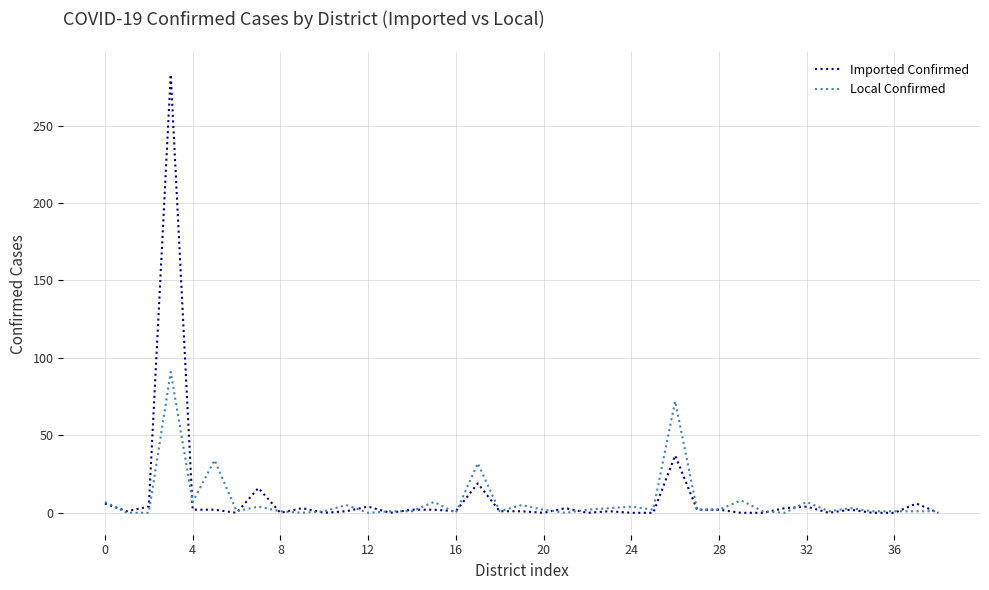

List the series in order of their peak value, lowest first.

Local Confirmed, Imported Confirmed